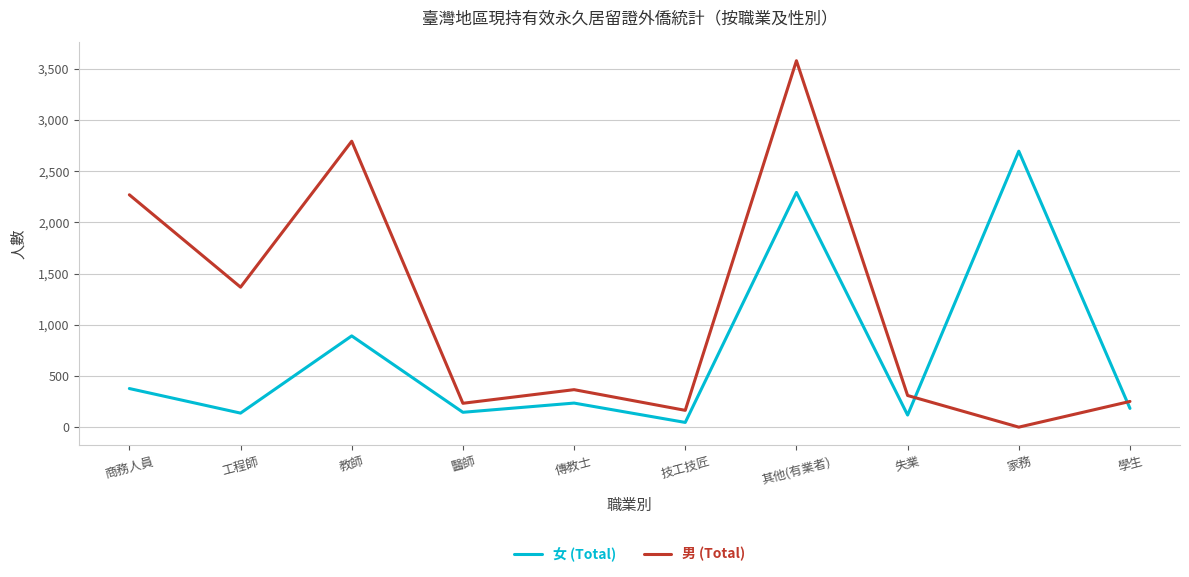

Which series has the widest spread of values?

男 (Total)